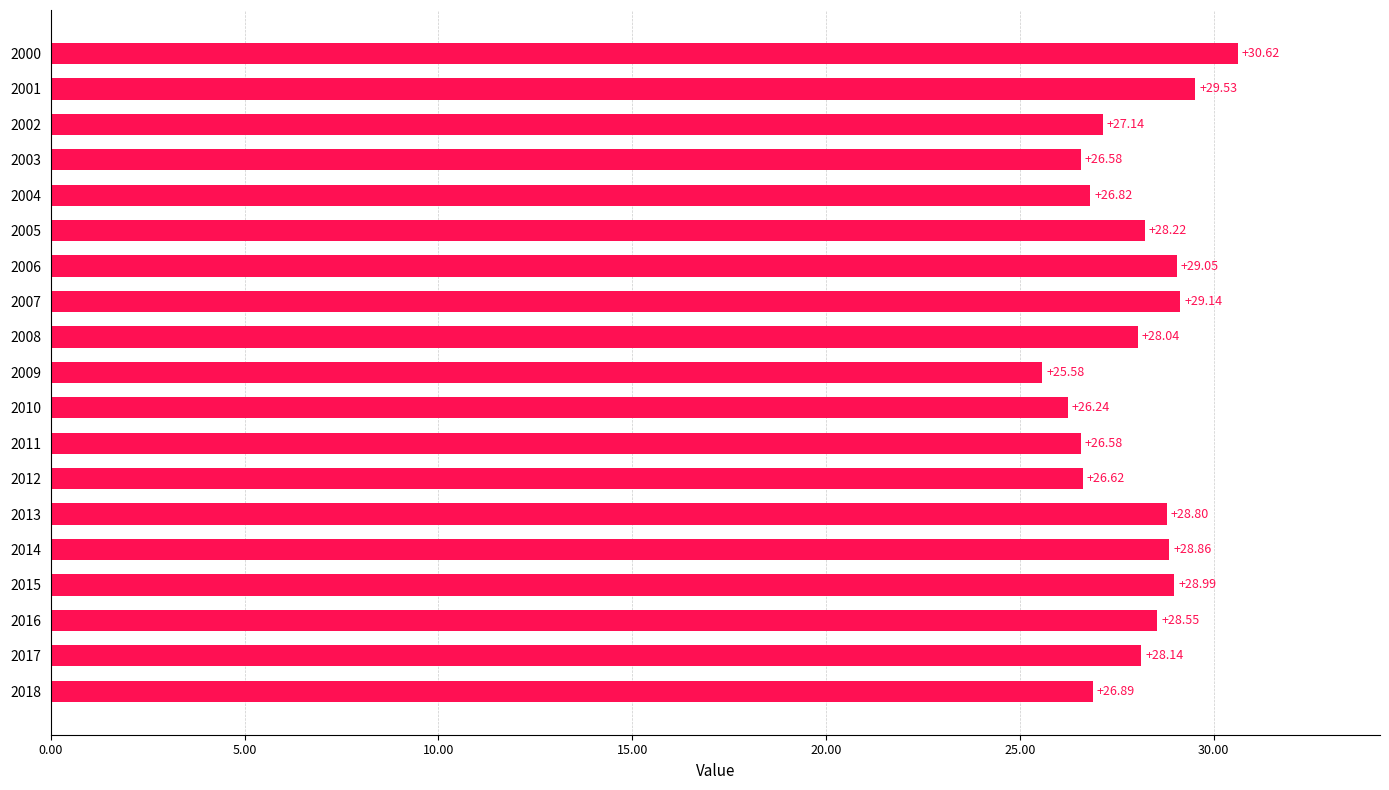

Between 2006 and 2013, which is larger?

2006